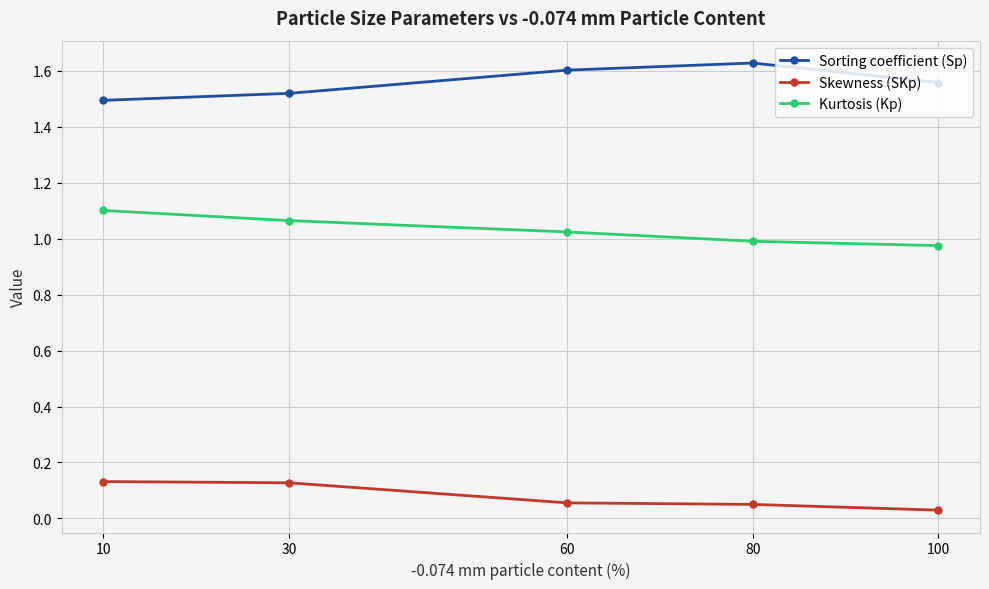

True or false: Sorting coefficient (Sp) and Skewness (SKp) intersect in this chart.

False